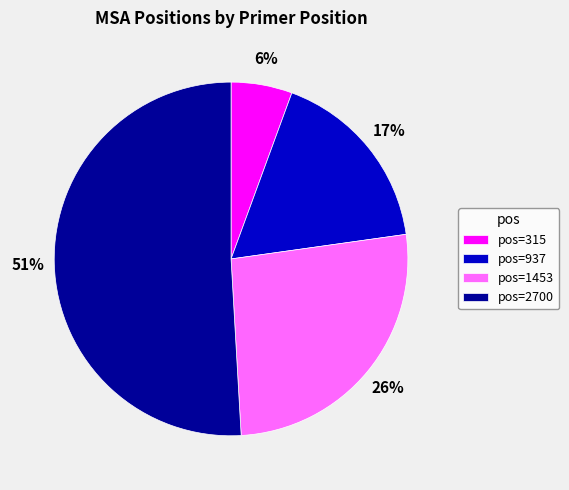

Is there any slice that represents more than half of the pie?

Yes